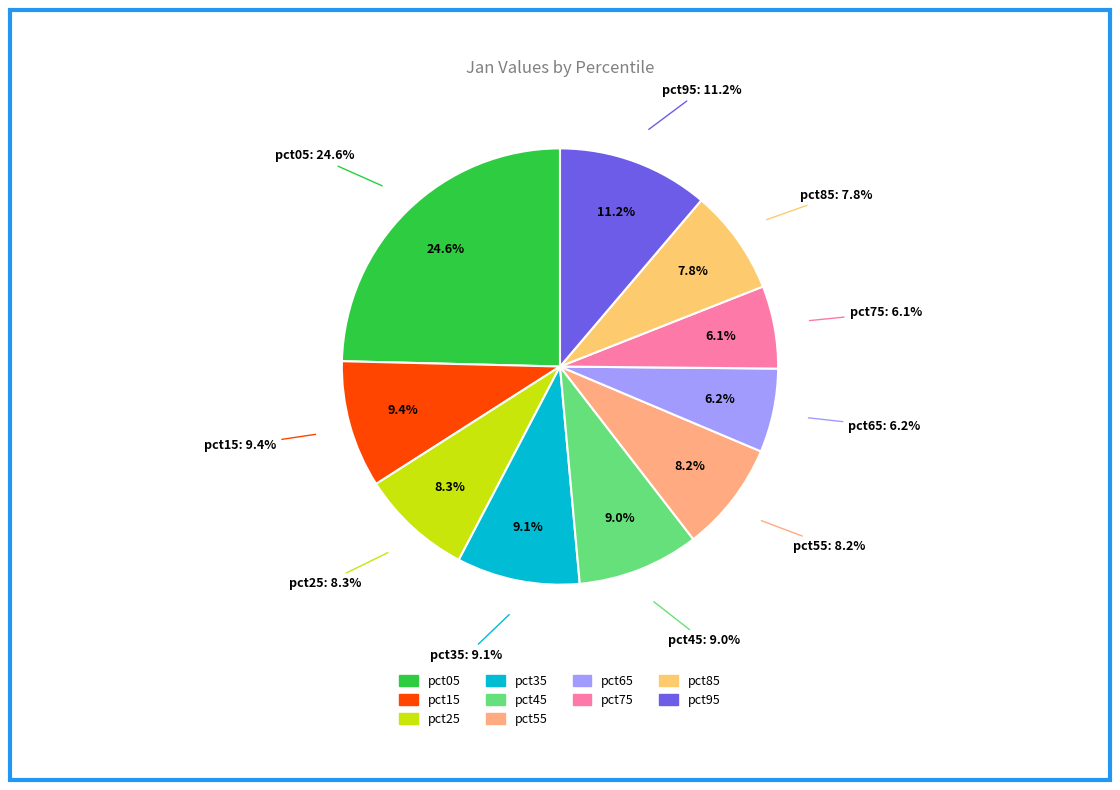

Which slice is the largest?

pct05